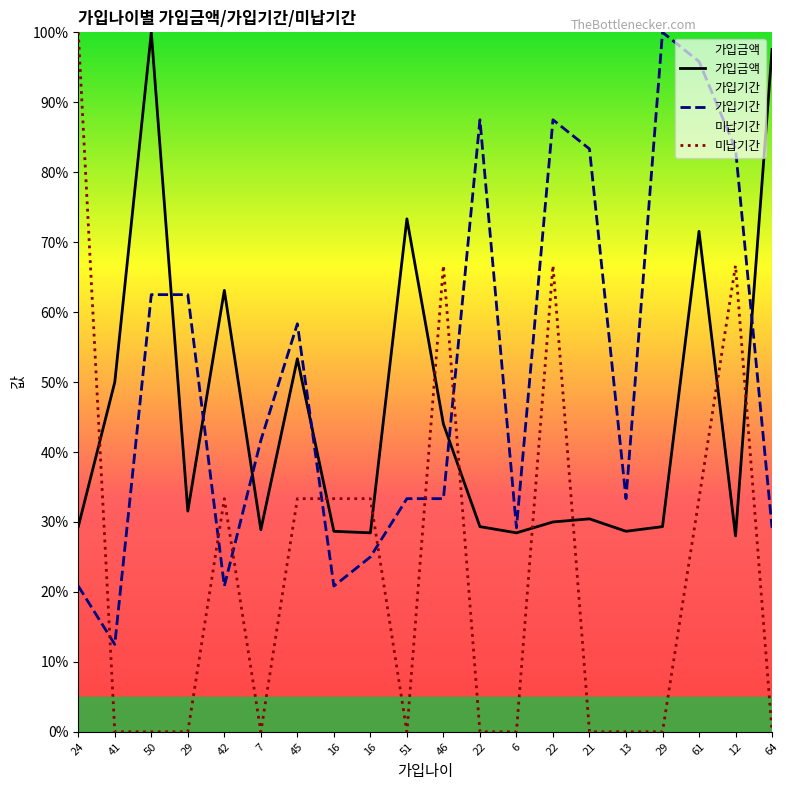

What is the difference between the maximum and minimum values in the 가입기간 series?

87.5